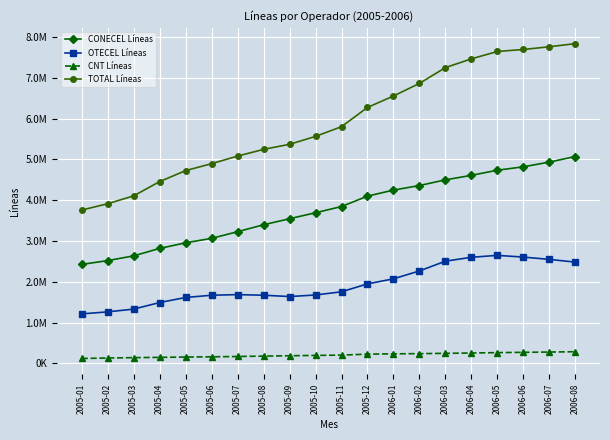

What is the label of the 19th point from the right?

2005-02